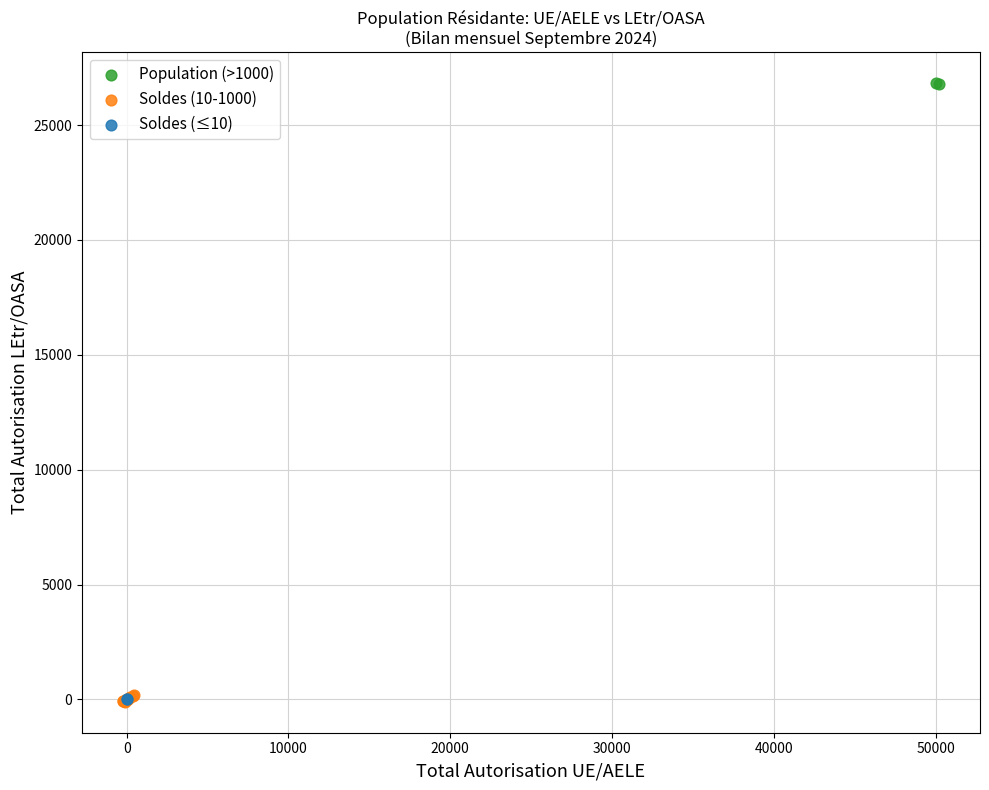

What are all the series names shown in the legend?

Population (>1000), Soldes (10-1000), Soldes (≤10)